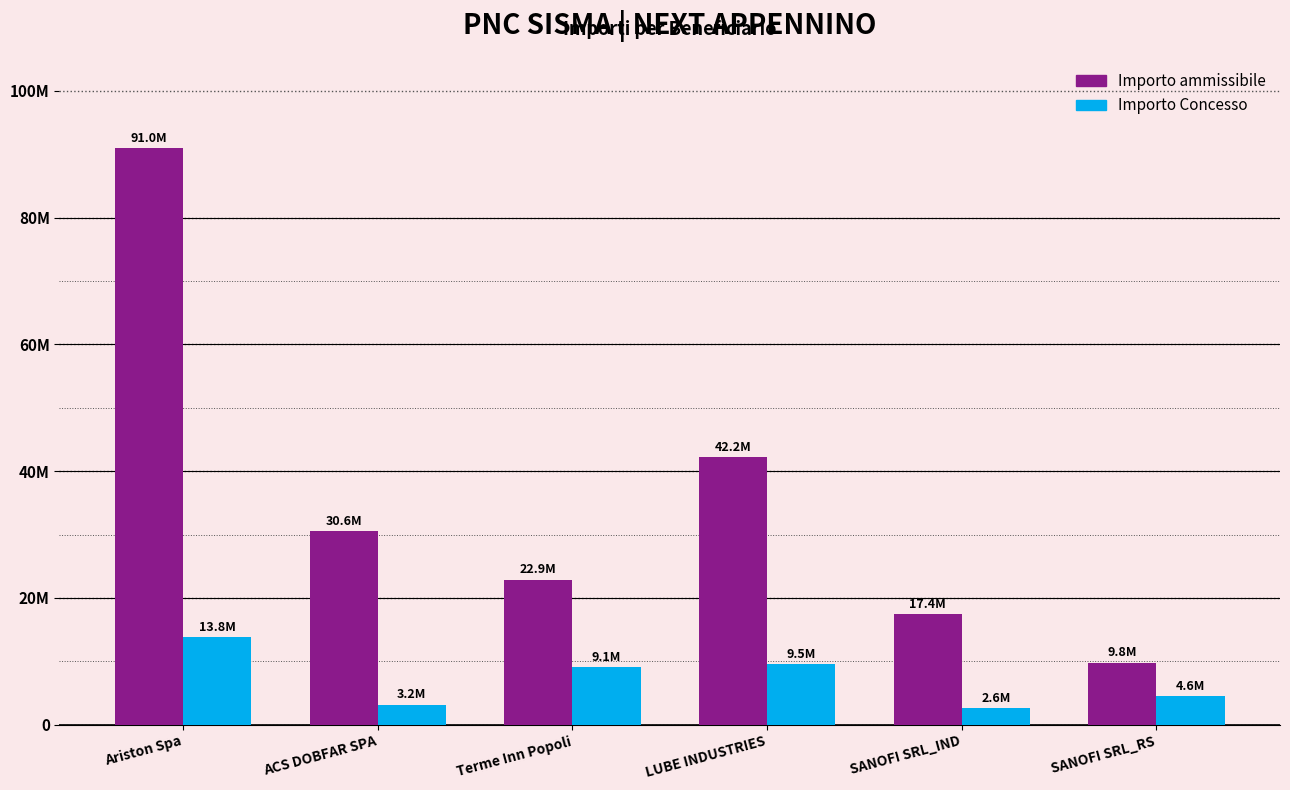

What is the total value across all series at SANOFI SRL_IND?

20029752.4